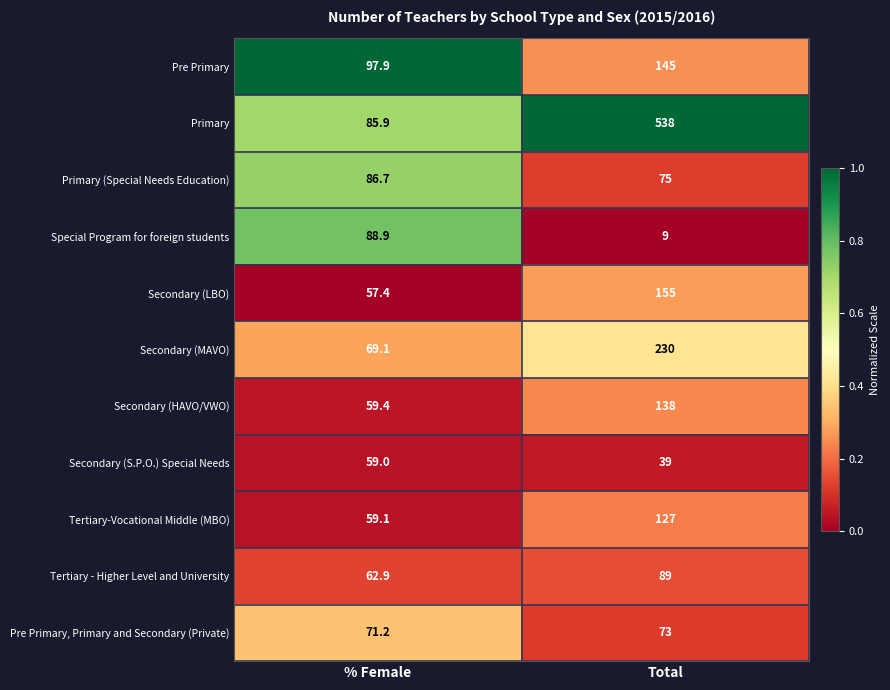

The Tertiary - Higher Level and University series shows 108.0 at % Female. True or false?

False